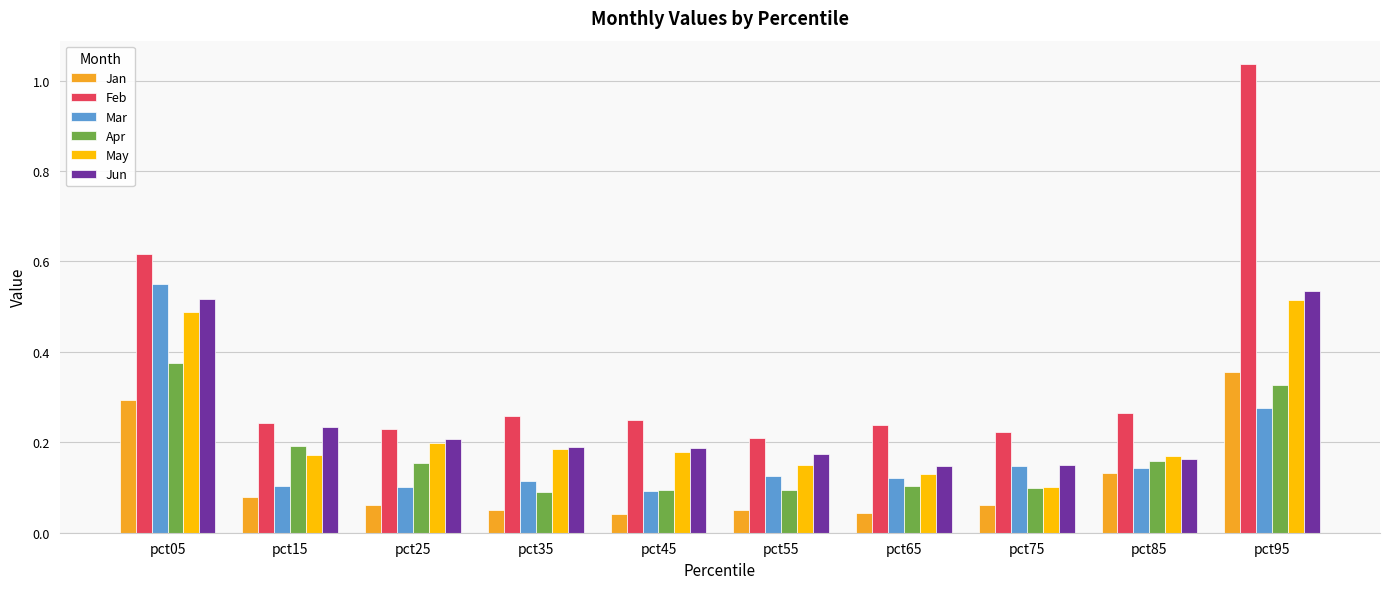

What is the sum of all Feb values?

3.6